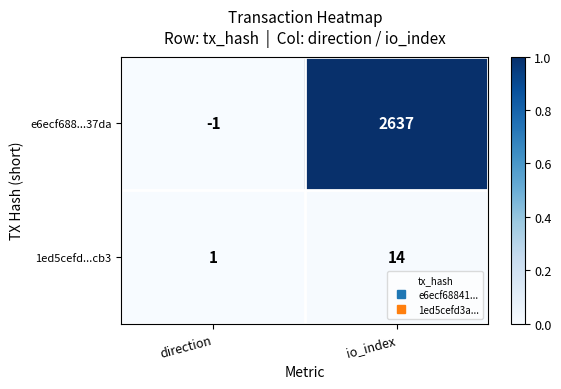

Which series has the largest total across all categories?

e6ecf688...37da